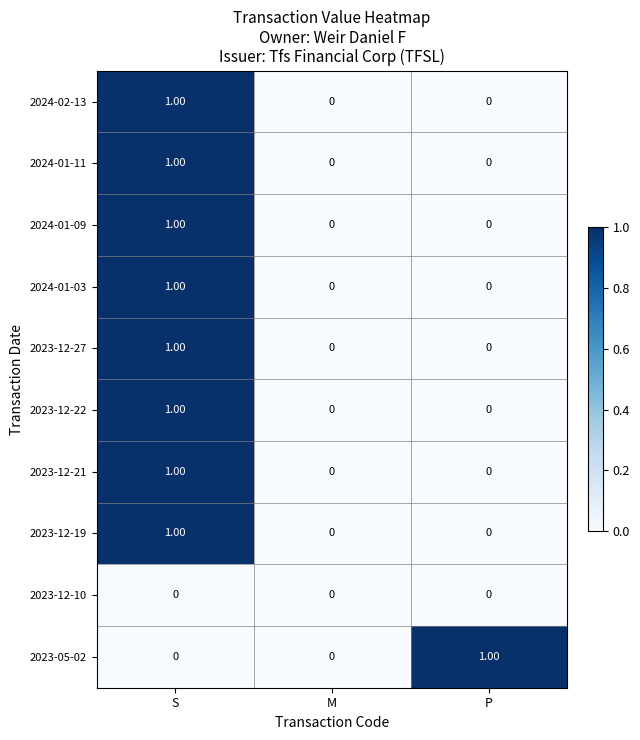

At which category is the sum across all series the highest?

S